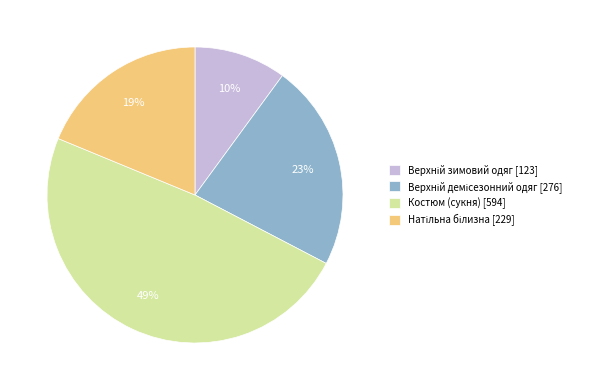

To the nearest percent, what percentage of the pie is Костюм (сукня) [594]?

49%